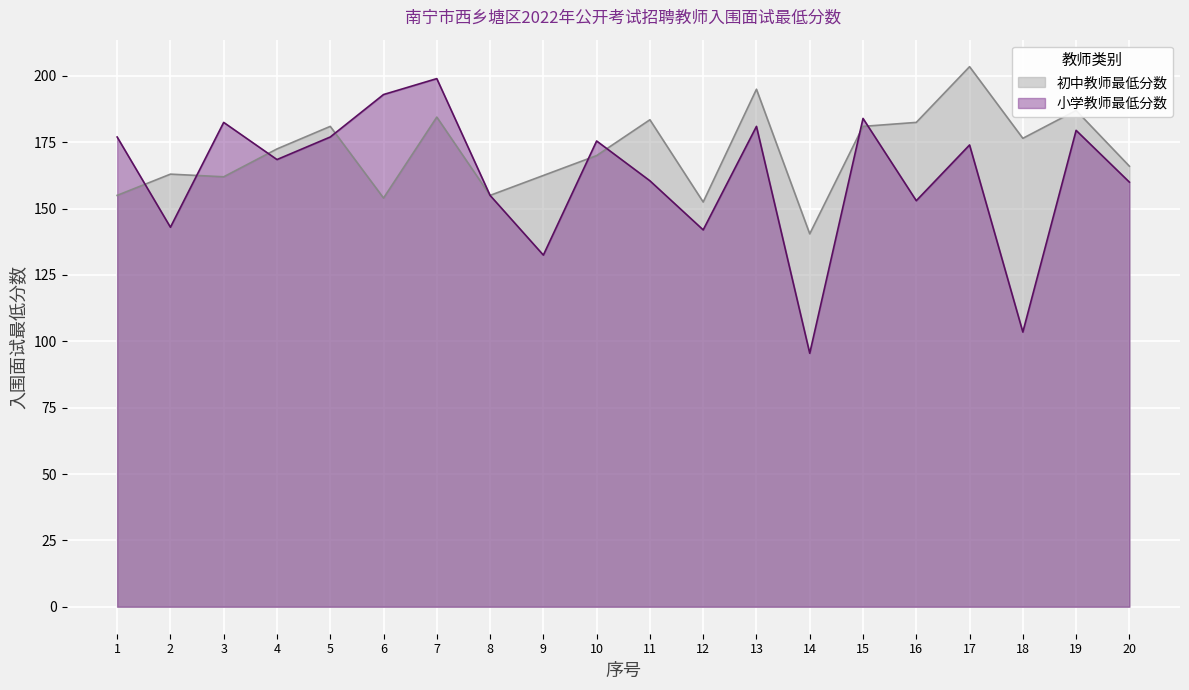

Is it true that 初中教师最低分数 equals 187.0 at 19?

True